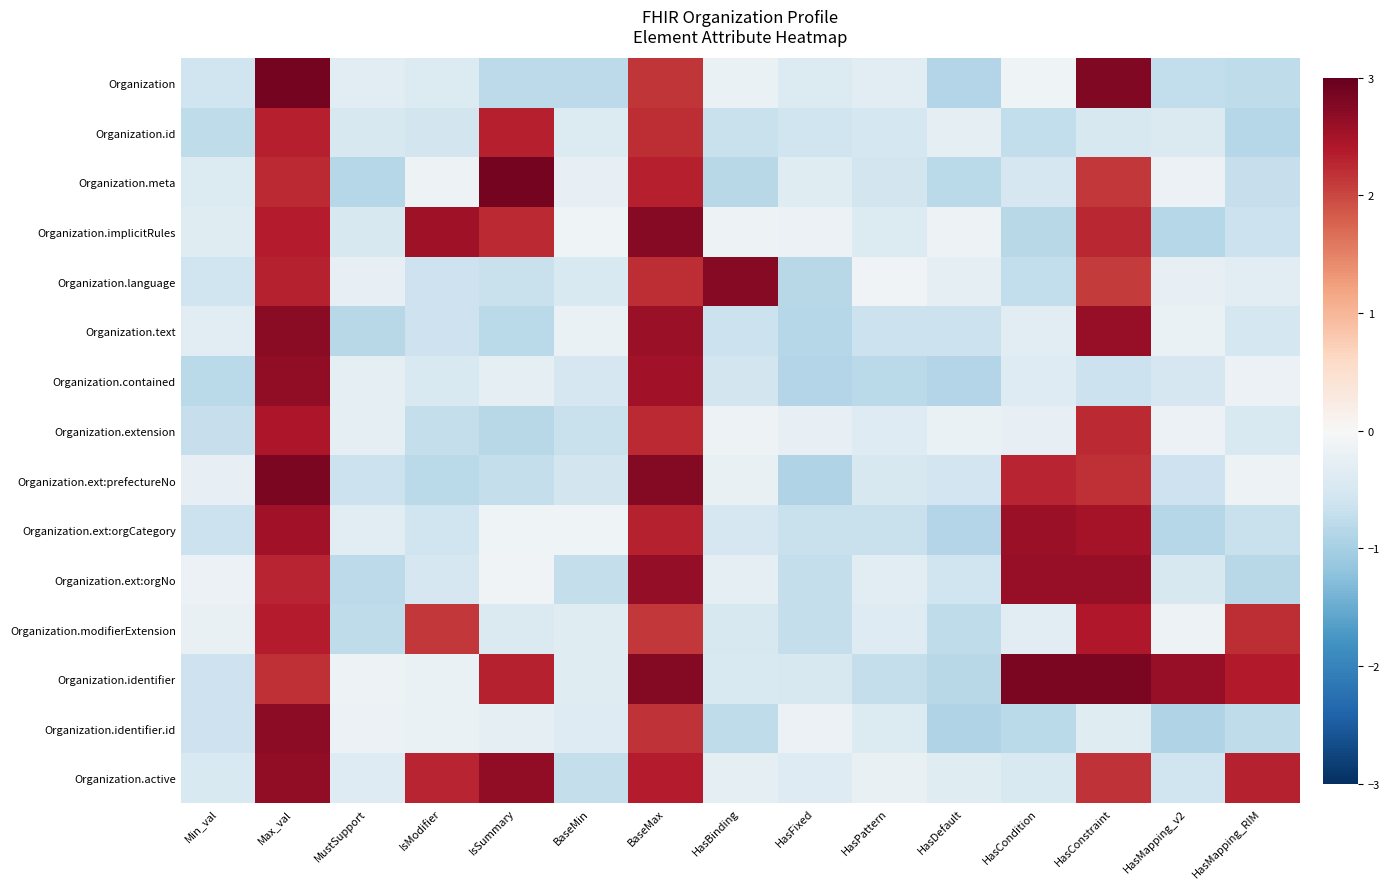

Which category has the highest value across all series?

IsSummary